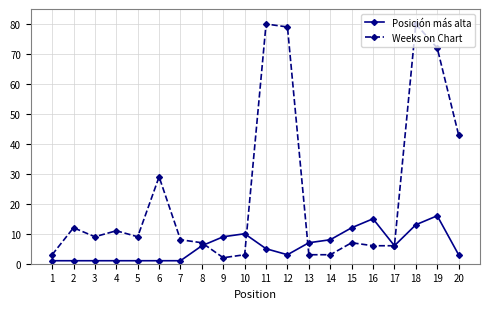

Is the value of Weeks on Chart at 11 greater than the value of Posición más alta at 11?

Yes